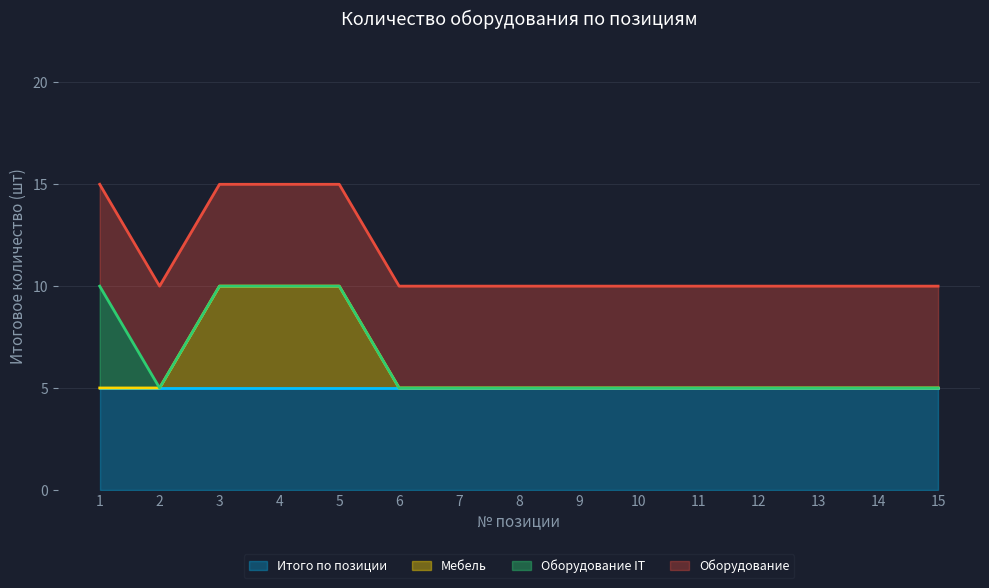

Does the chart display data point markers on the line(s)?

No